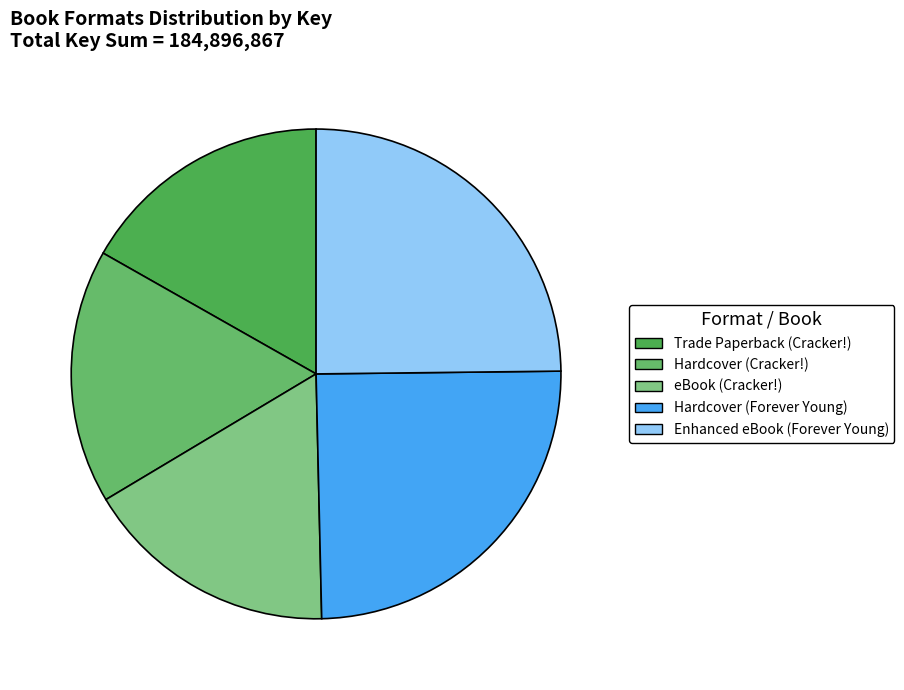

What is the ratio of the value at Enhanced eBook (Forever Young) to the value at Hardcover (Cracker!)?

1.5